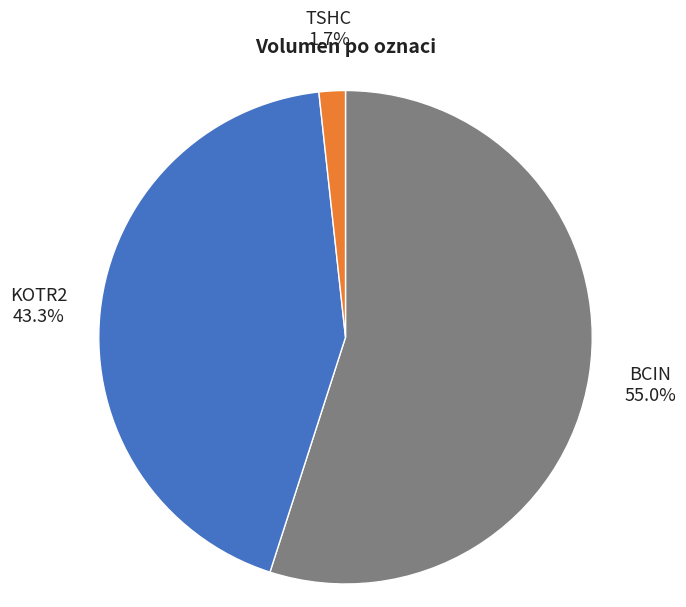

Does BCIN represent more than half of the total?

Yes